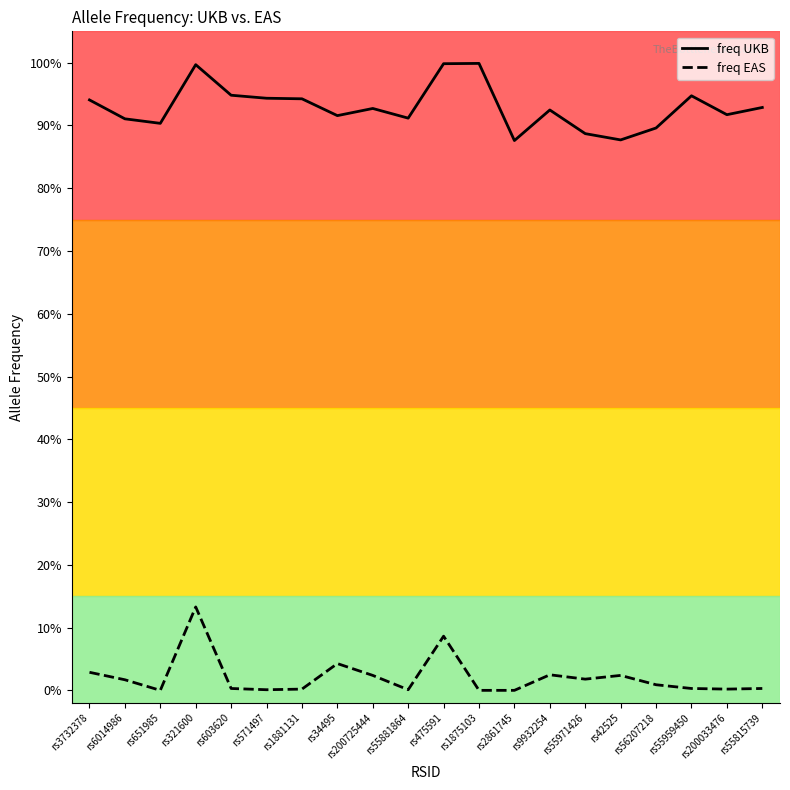

At which category does the chart reach its minimum across all series?

rs651985